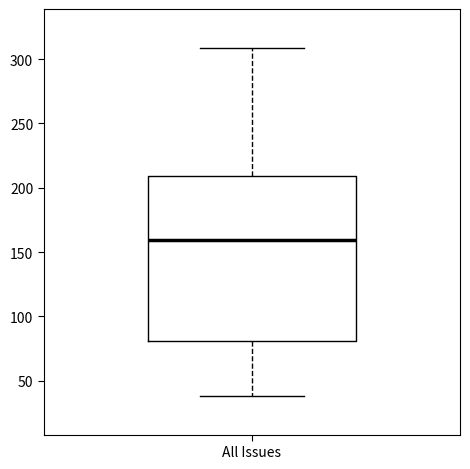

Where does the lower whisker of the box for All Issues end on the y-axis? The values are not printed on the chart, so give them approximately, as read against the axis.

40